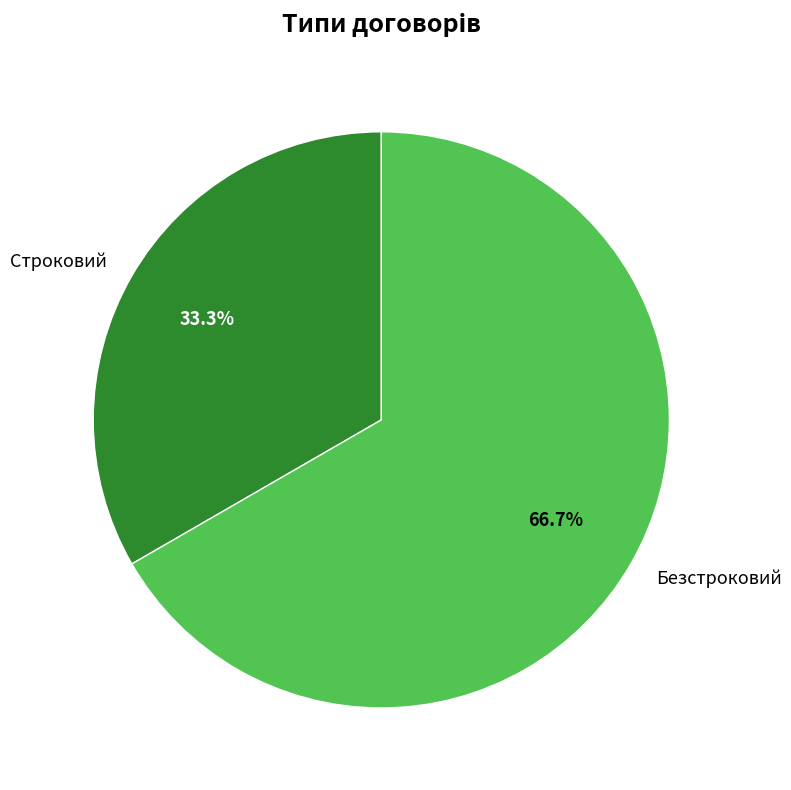

Which category accounts for the majority?

Безстроковий